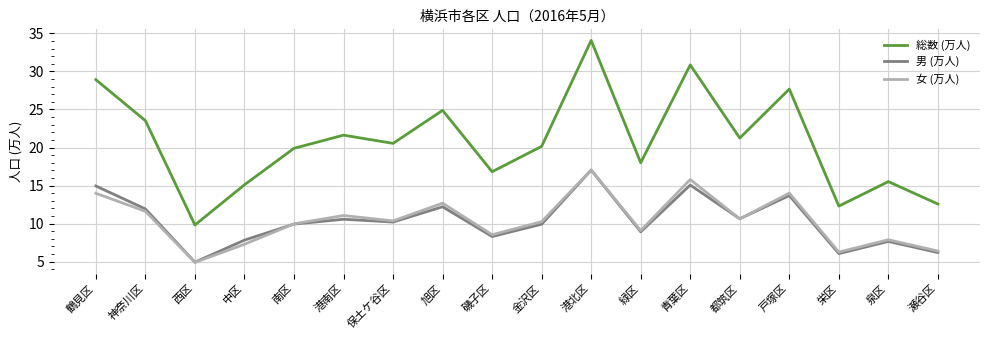

Read the 女 (万人) value at 泉区.

7.9